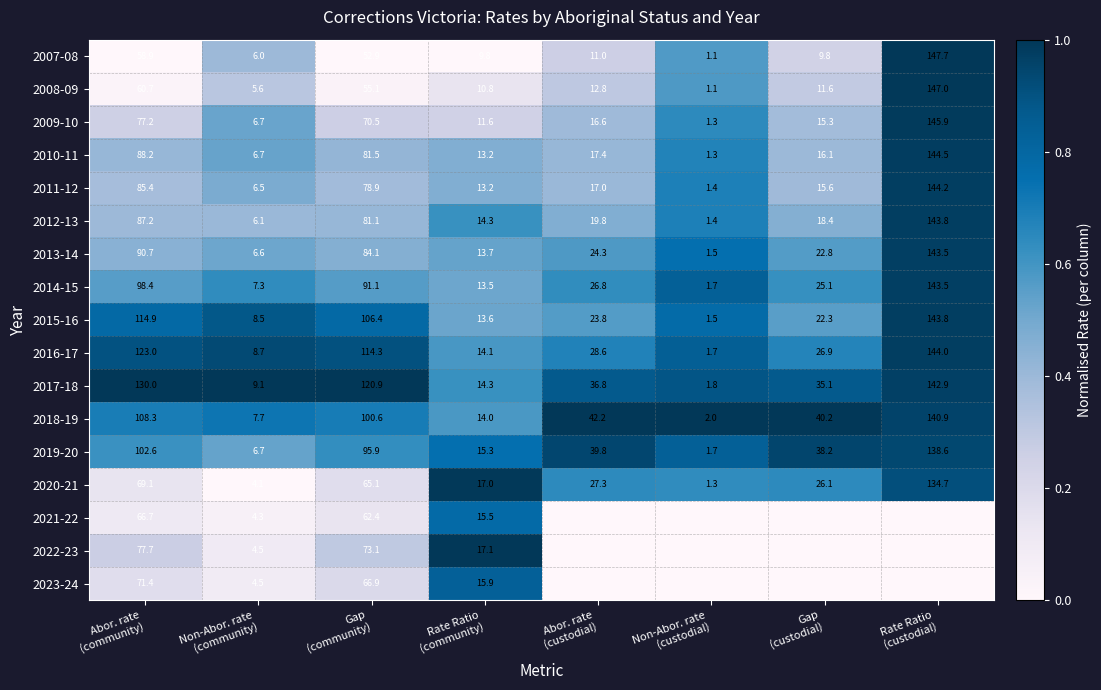

What is the sum of all 2011-12 values?

362.2